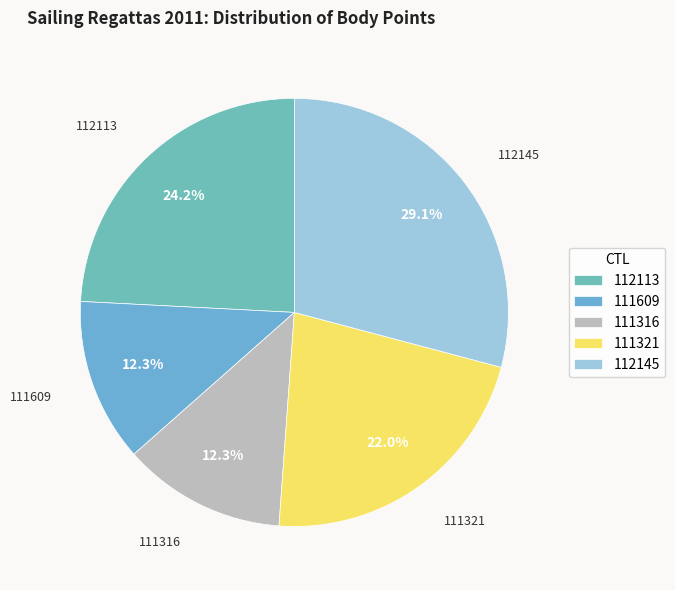

Is there any slice that represents more than half of the pie?

No